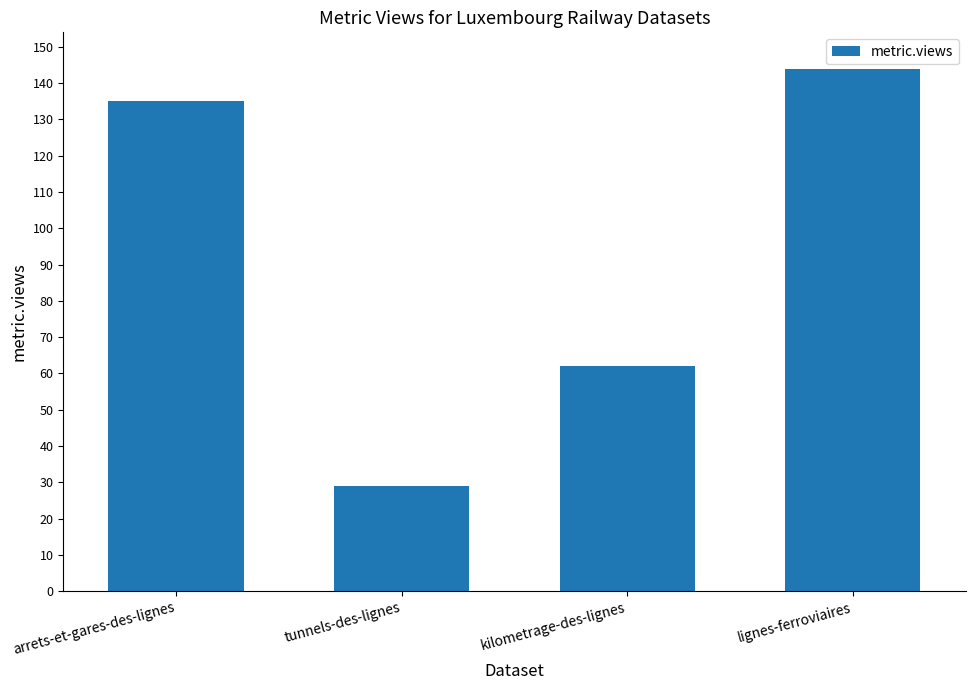

Which category has the lowest value across all series?

tunnels-des-lignes